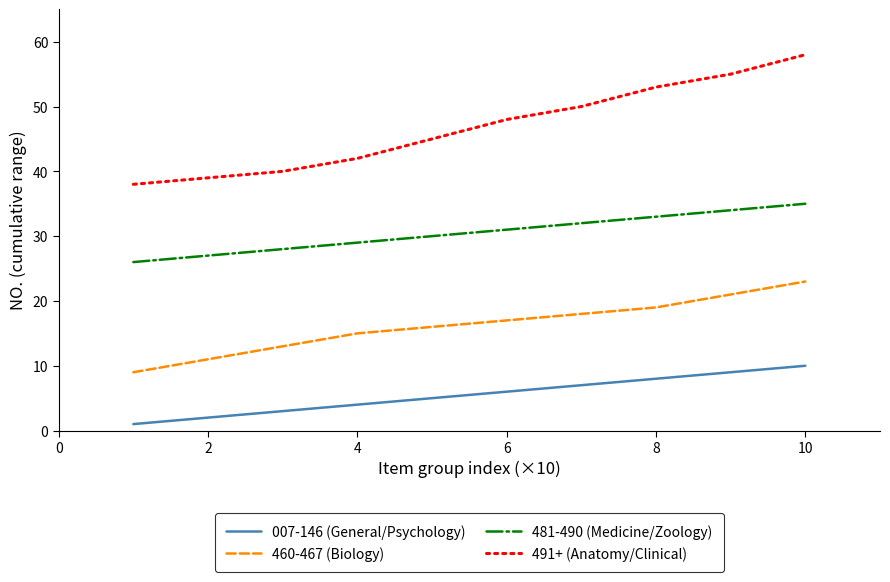

True or false: 491+ (Anatomy/Clinical) and 481-490 (Medicine/Zoology) intersect in this chart.

False